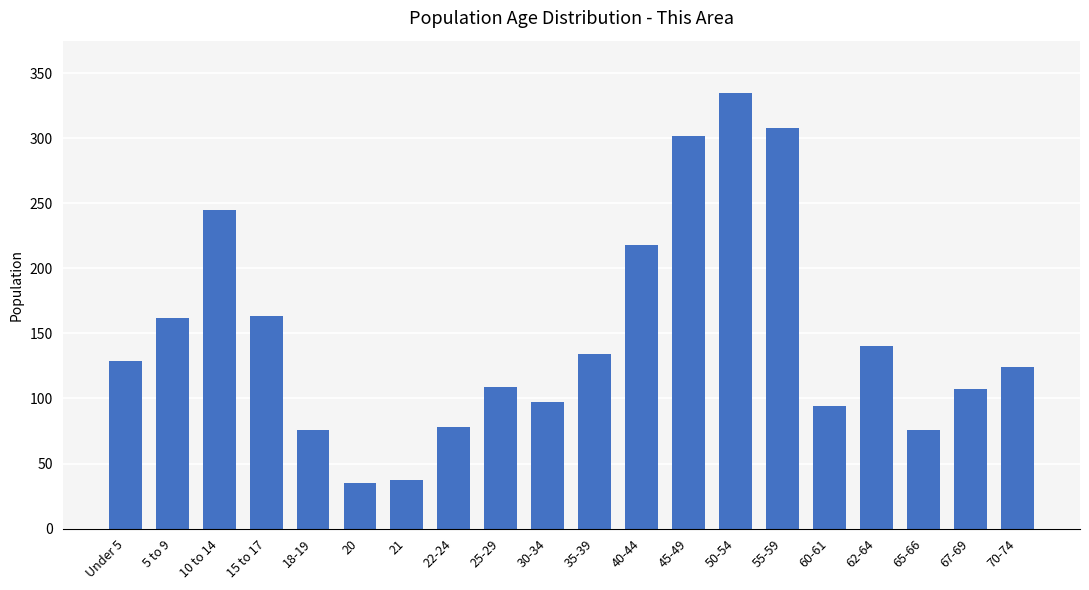

What is the sum of the values at Under 5 and 40-44?

347